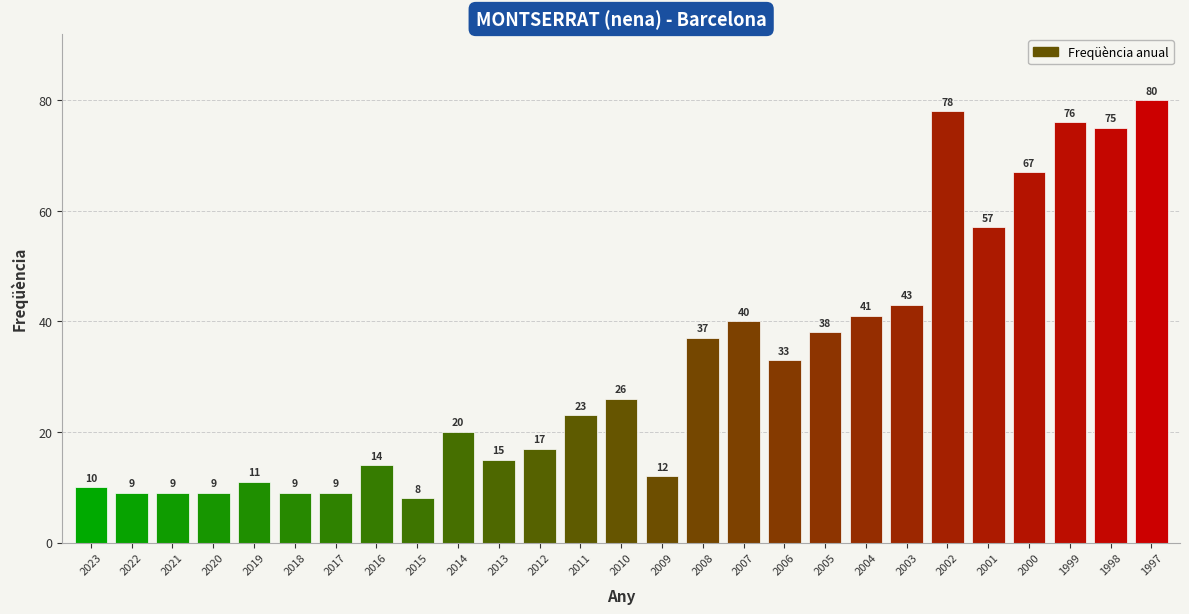

What is the sum of the values at 2018 and 2006?

42